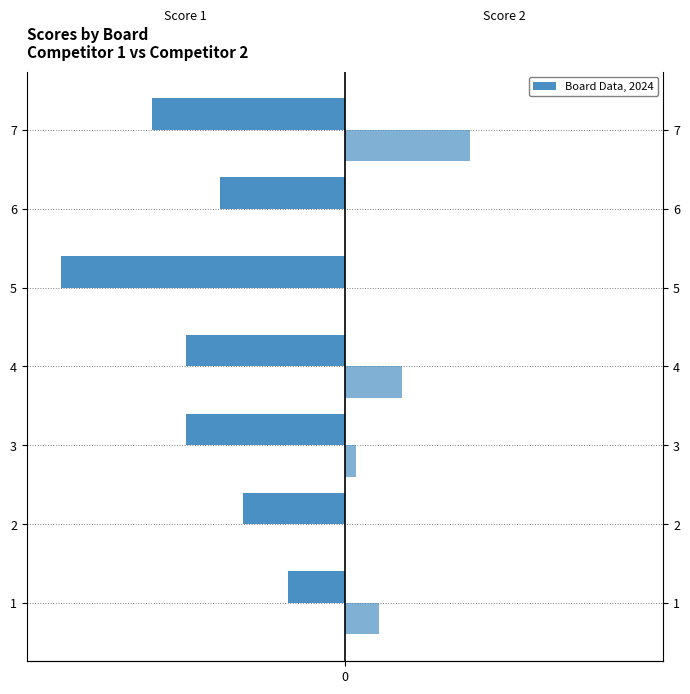

At how many categories does at least one series exceed -21?

7